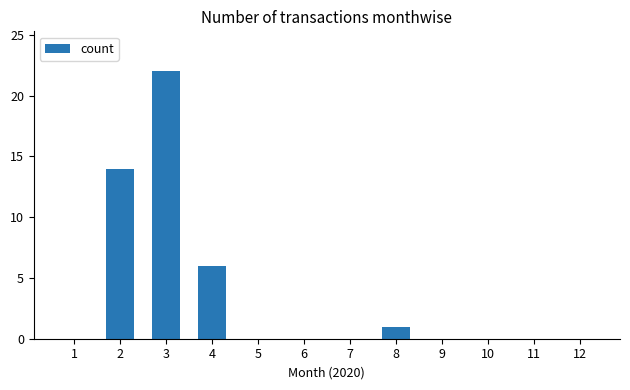

Is it true that the value at 10 is 0?

True